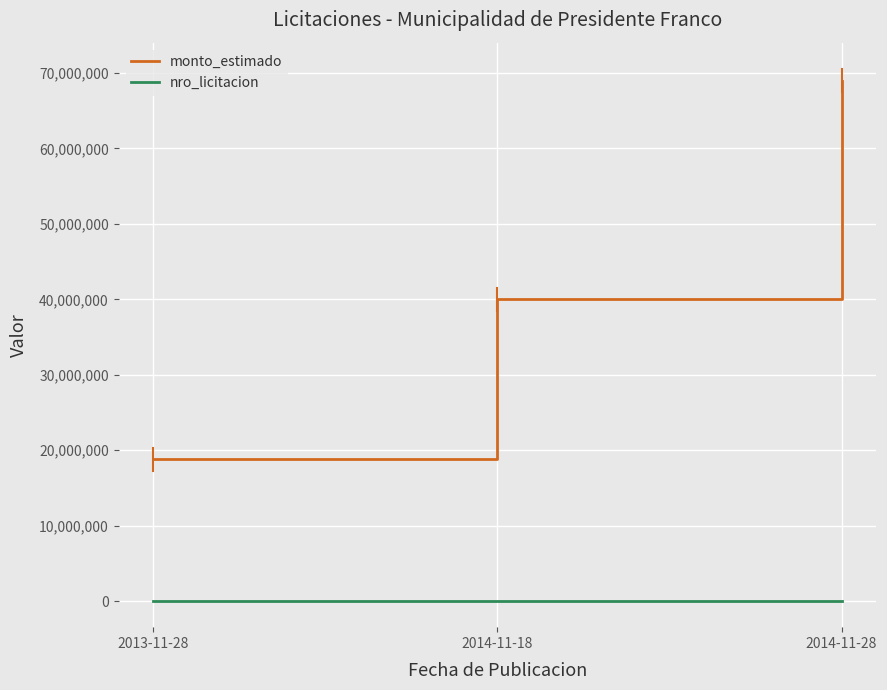

What is the approximate value of nro_licitacion at 2014-11-18, to the nearest 50?

70400